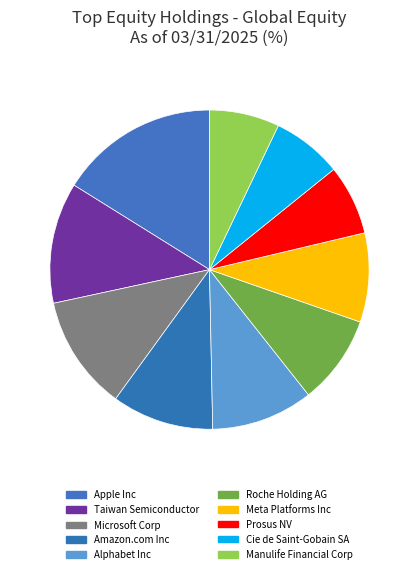

Combined, what portion of the pie is Cie de Saint-Gobain SA and Meta Platforms Inc?

16.1%